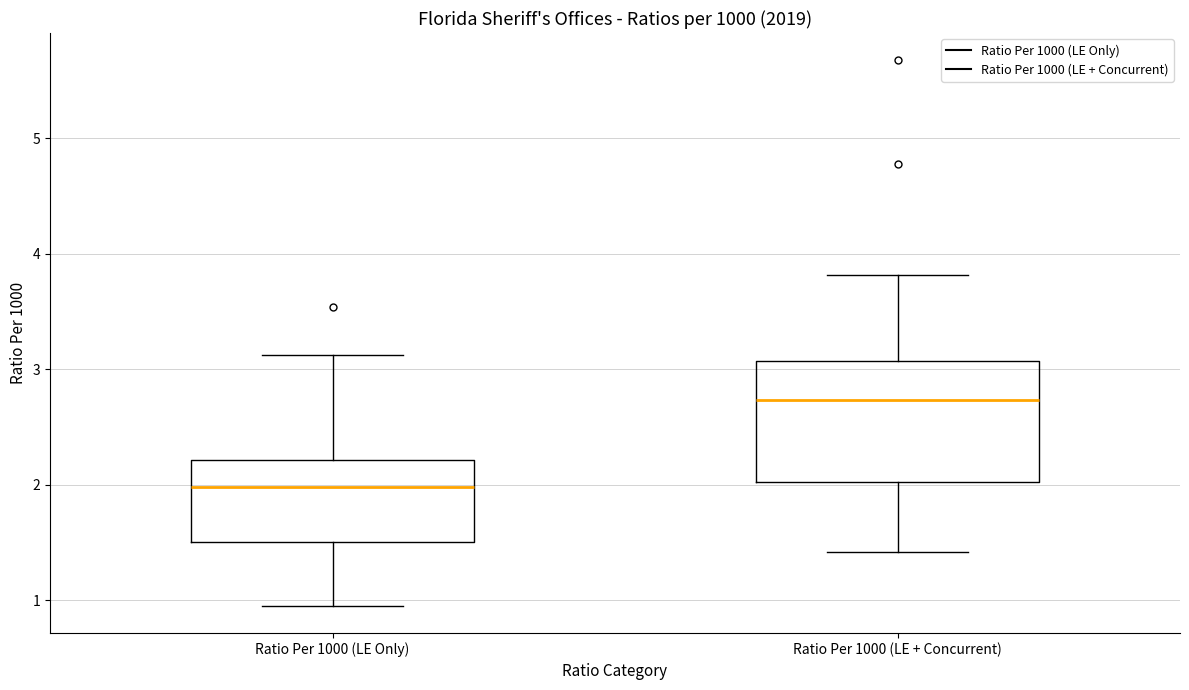

Comparing the boxes themselves (not the whiskers), which one is the tallest?

Ratio Per 1000 (LE + Concurrent)